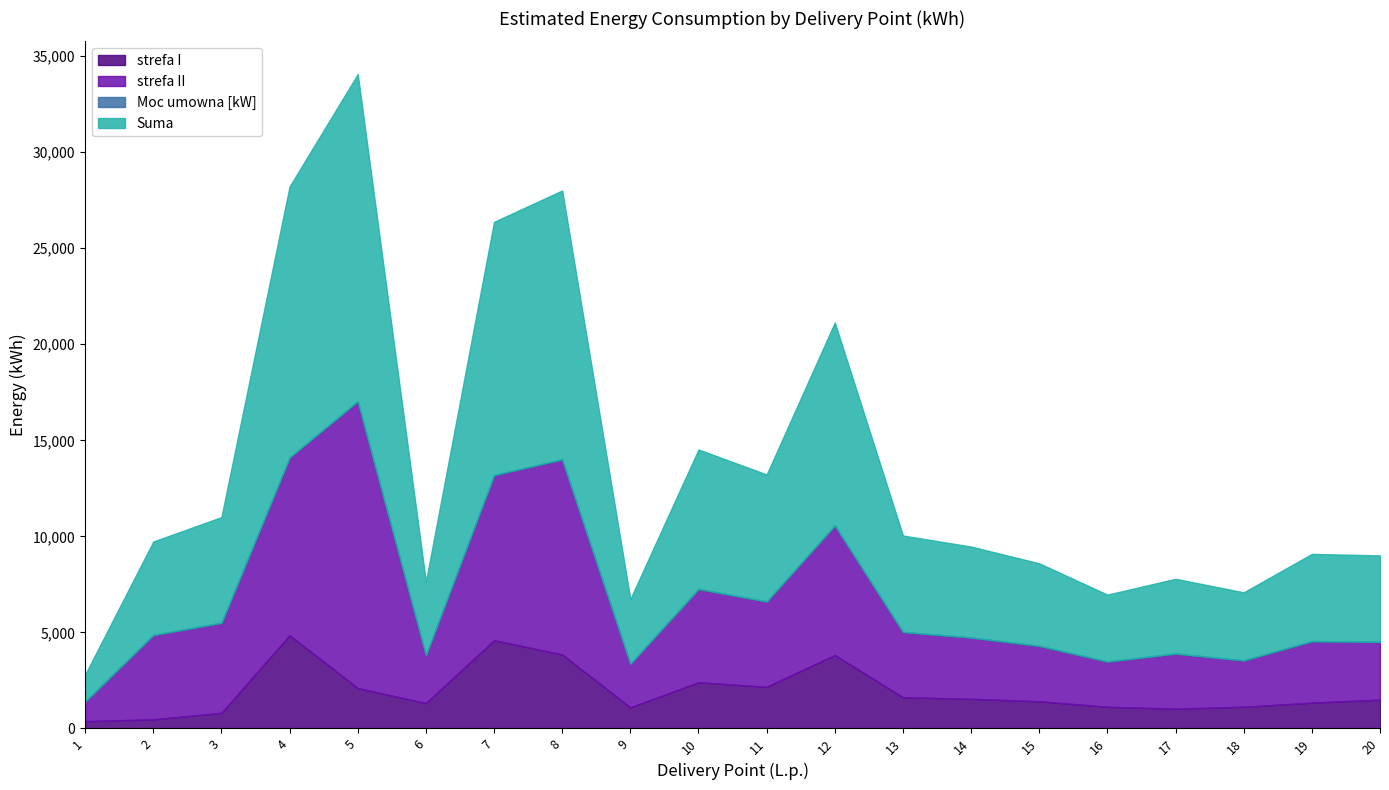

What is the minimum value for Suma?

1400